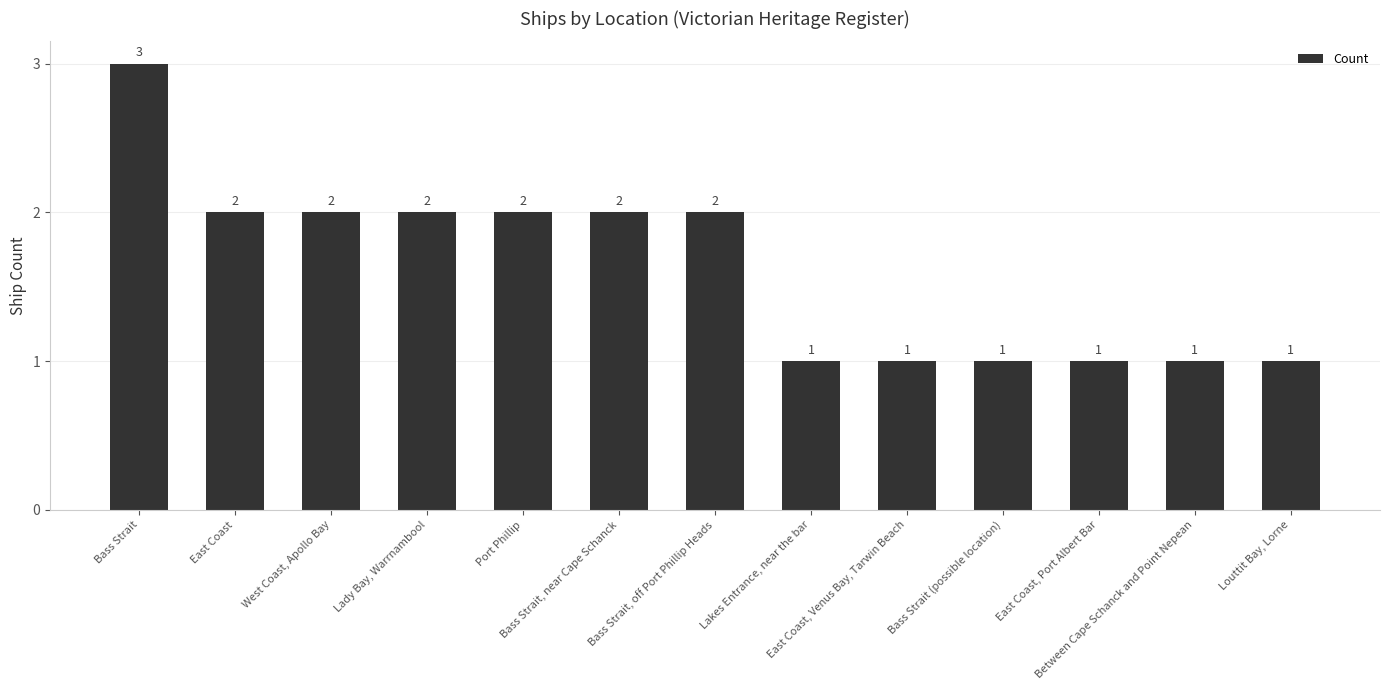

What is the difference between the second highest and minimum values?

1